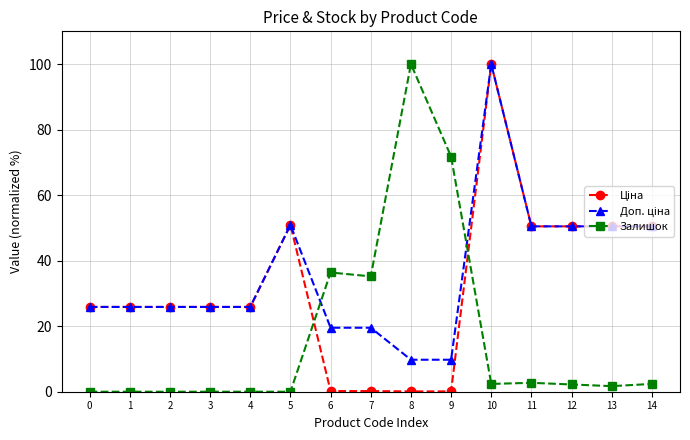

Is it true that Залишок equals 35.2 at 7?

True